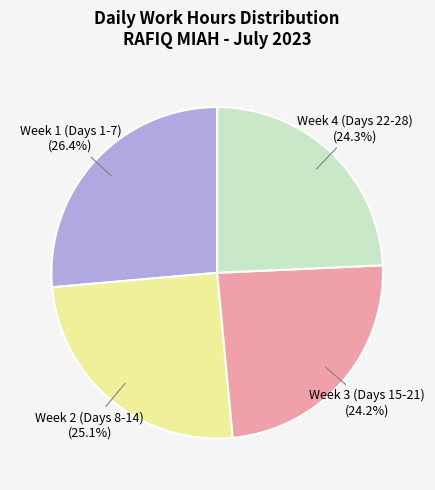

Is Week 2 (Days 8-14) the majority of the pie?

No